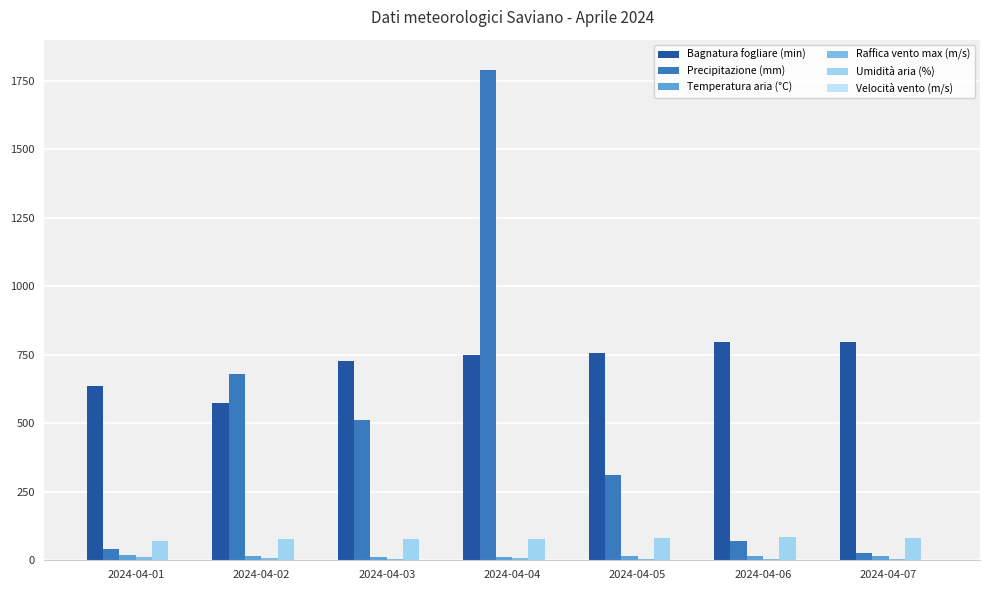

How many groups of bars are there?

7